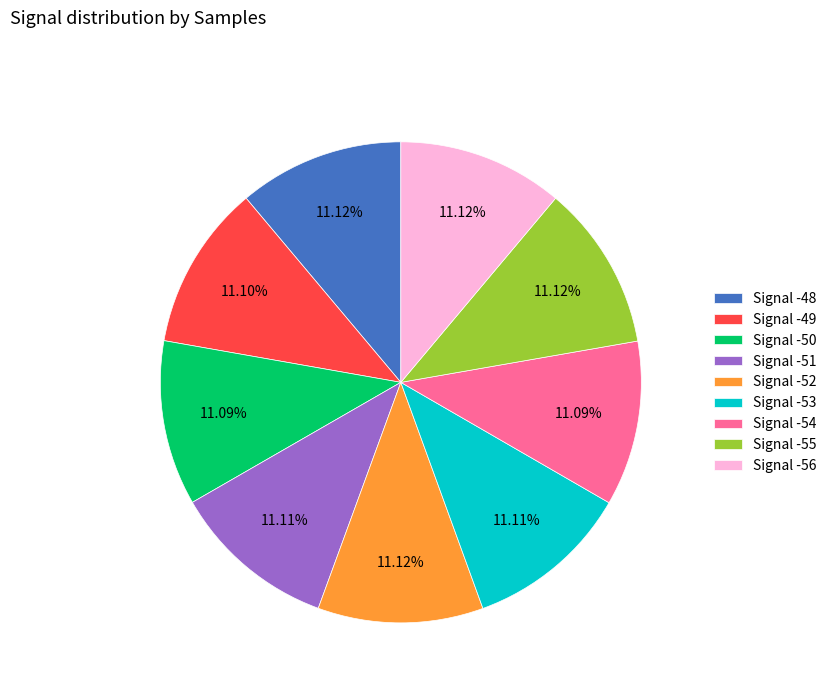

Combined, do Signal -49 and Signal -48 account for over 50%?

No